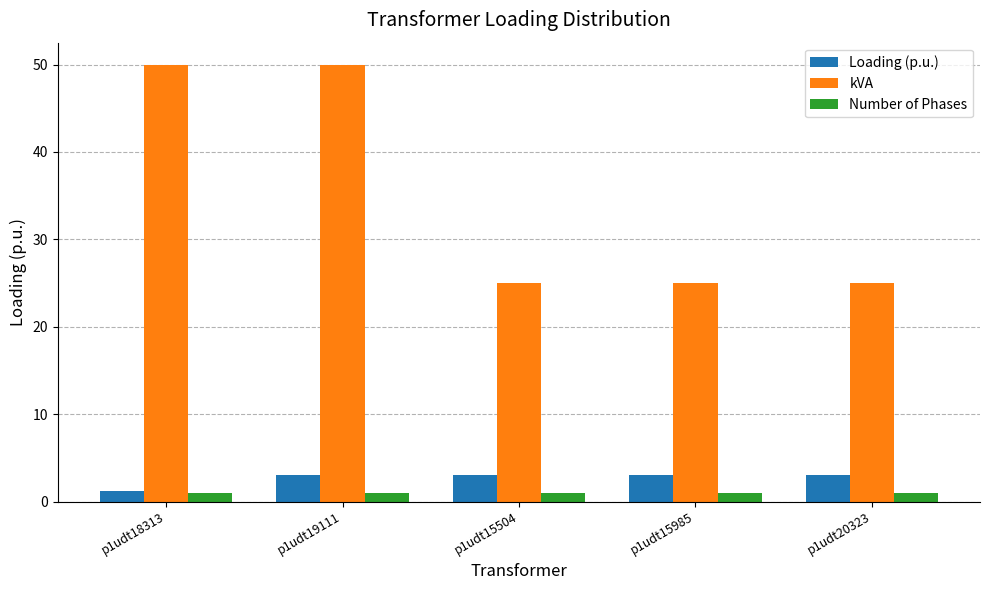

At p1udt20323, list the series in order from smallest to largest.

Number of Phases, Loading (p.u.), kVA